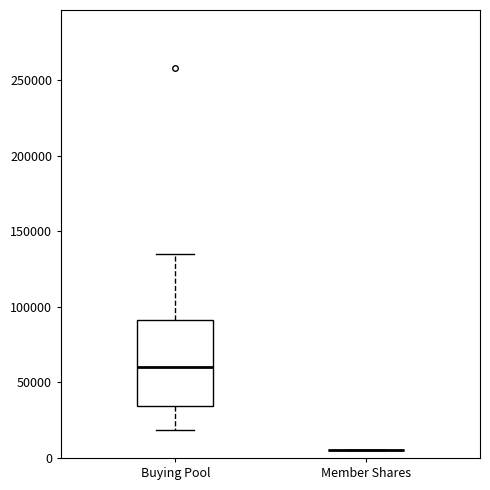

Comparing the boxes themselves (not the whiskers), which one is the tallest?

Buying Pool